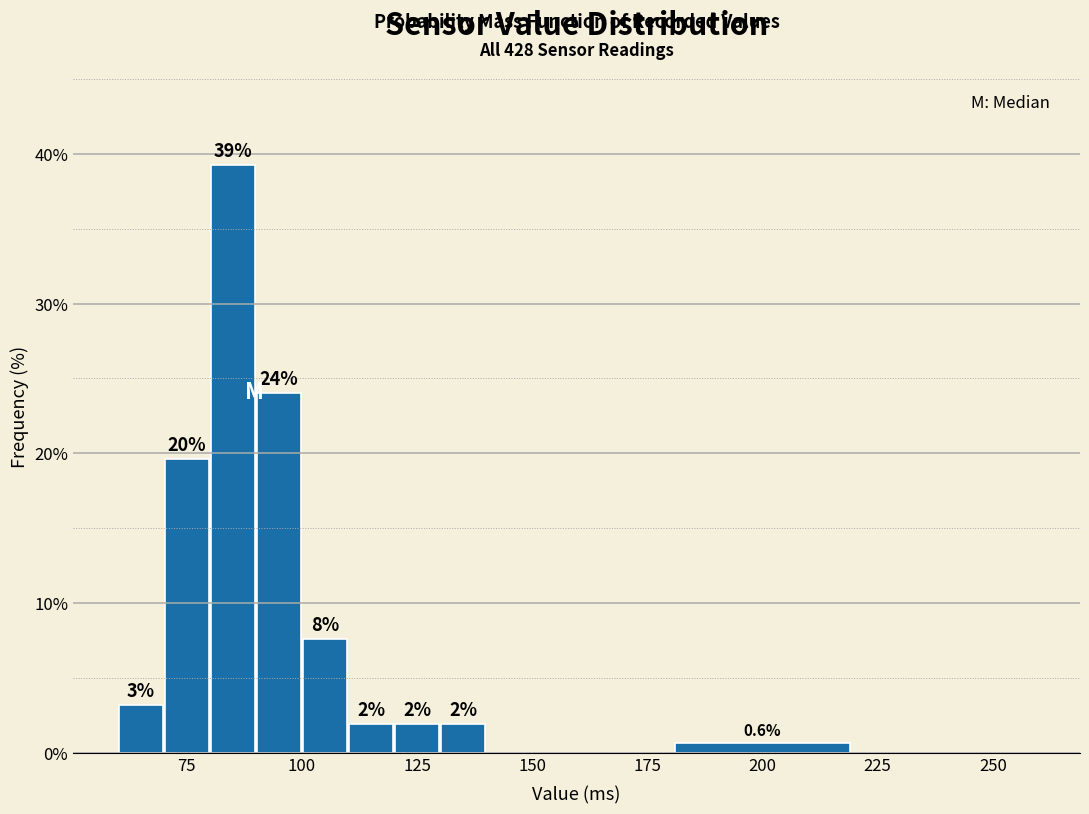

Around what value on the x-axis is the tallest bar? Give the approximate position of its centre, as read against the axis.

85